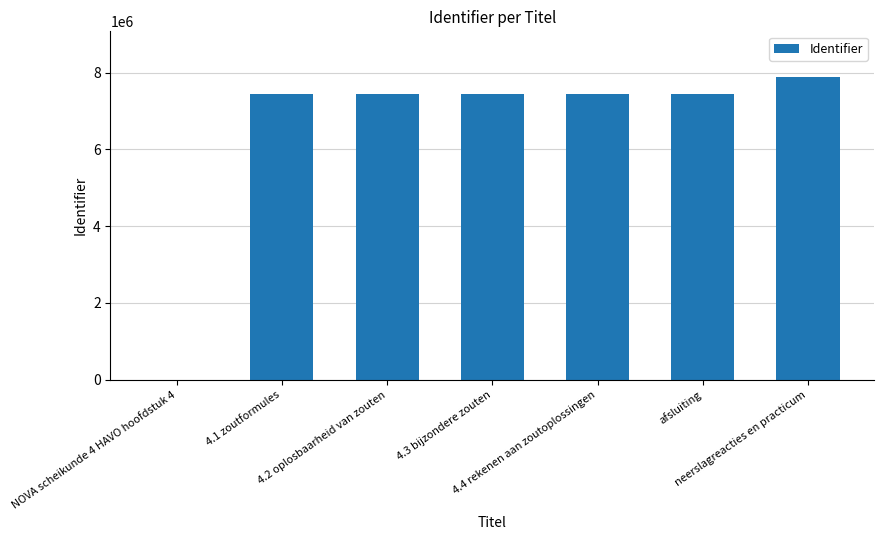

Is it true that the value at 4.3 bijzondere zouten is 7440203?

True